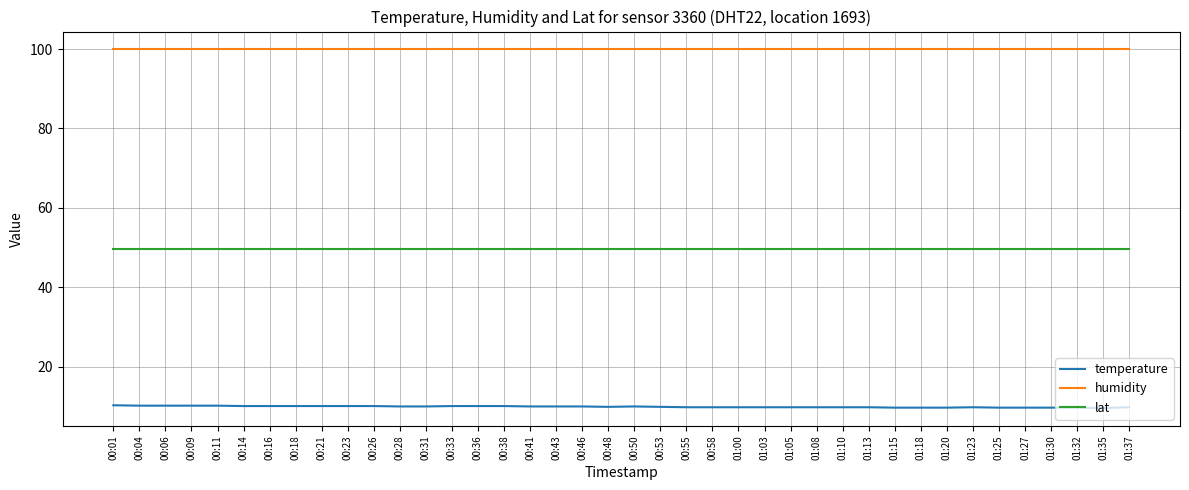

Count the number of categories in the chart.

40